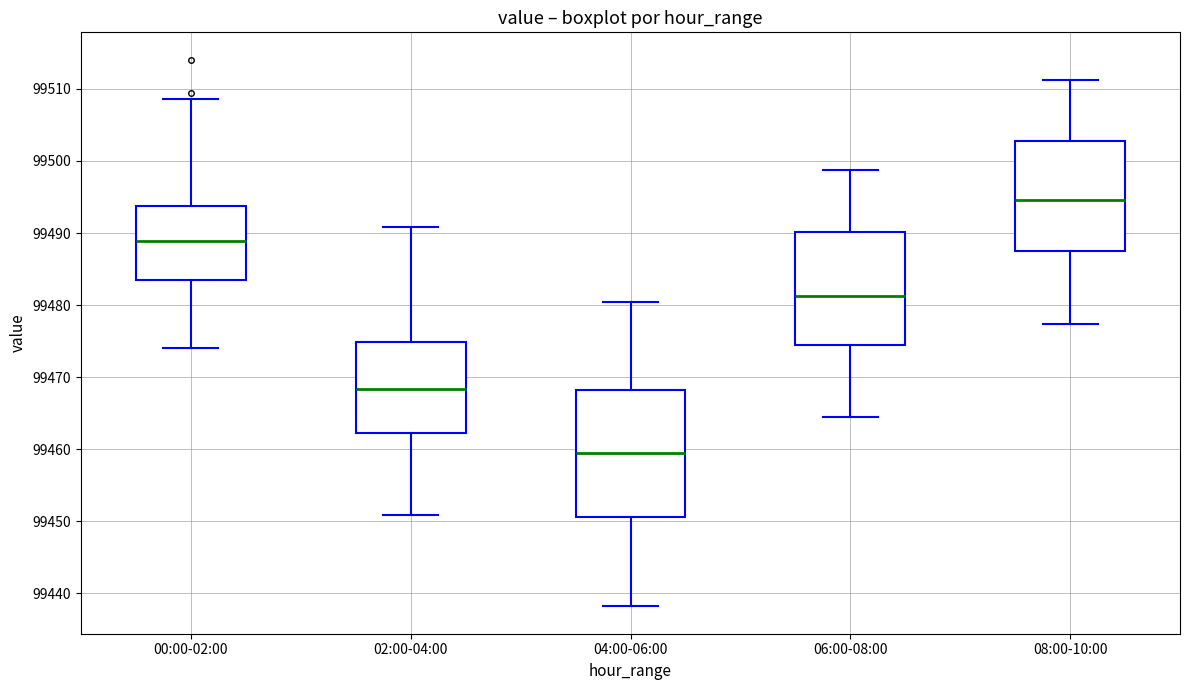

Reading left to right, read every box against the y-axis: the position of its median line, the range the box covers, and the ends of its whiskers. The values are not printed on the chart, so give them approximately, as read against the axis.

00:00-02:00: median 99489, box 99483 to 99494, whiskers 99474 to 99509
02:00-04:00: median 99468, box 99462 to 99475, whiskers 99451 to 99491
04:00-06:00: median 99460, box 99451 to 99468, whiskers 99438 to 99481
06:00-08:00: median 99481, box 99475 to 99490, whiskers 99465 to 99499
08:00-10:00: median 99495, box 99487 to 99503, whiskers 99477 to 99511